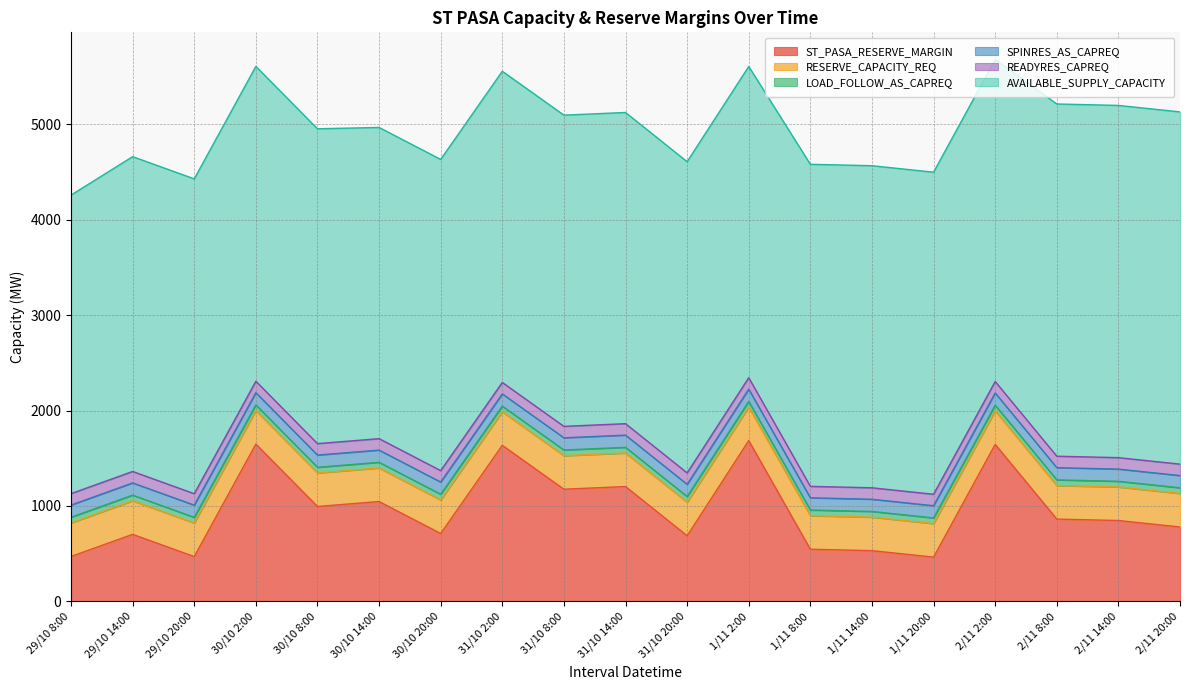

Is the value of RESERVE_CAPACITY_REQ at 1/11 20:00 greater than the value of AVAILABLE_SUPPLY_CAPACITY at 29/10 20:00?

No